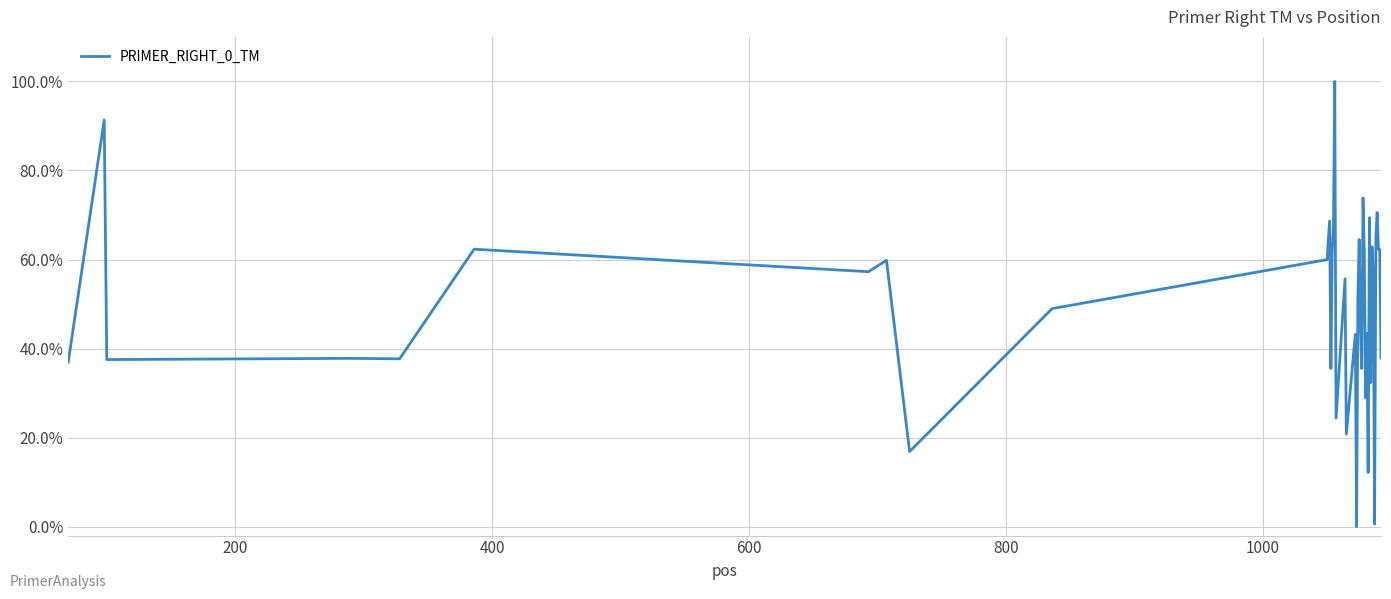

Is this an area chart (filled region under the line)?

No